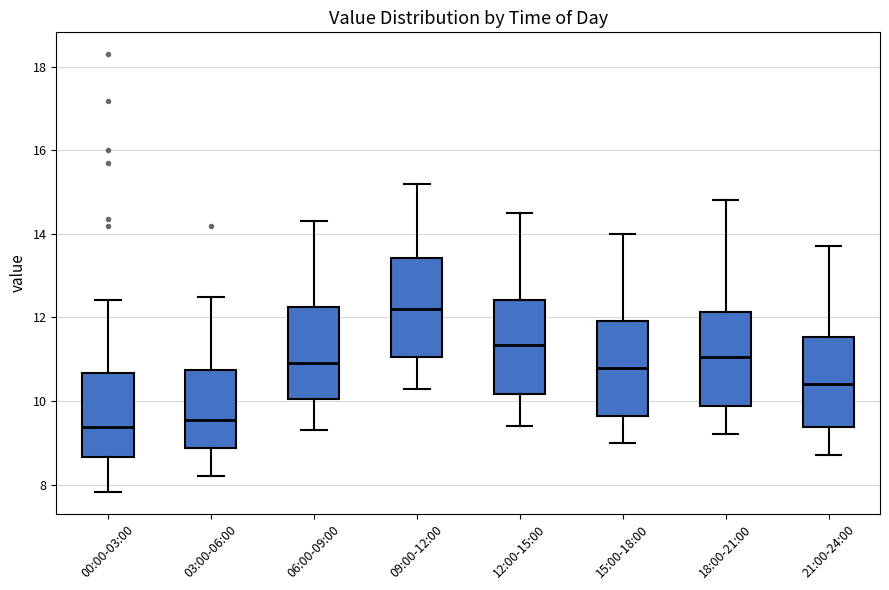

Where does the upper whisker of the box for 18:00-21:00 end on the y-axis? The values are not printed on the chart, so give them approximately, as read against the axis.

14.8